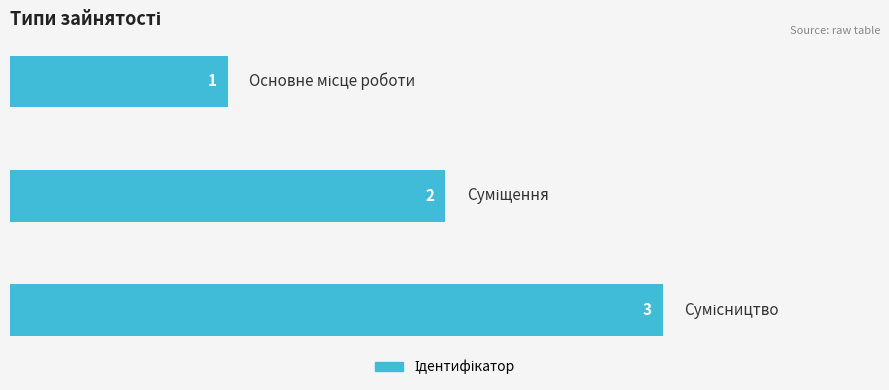

What is the value of the 2nd bar from the top?

2